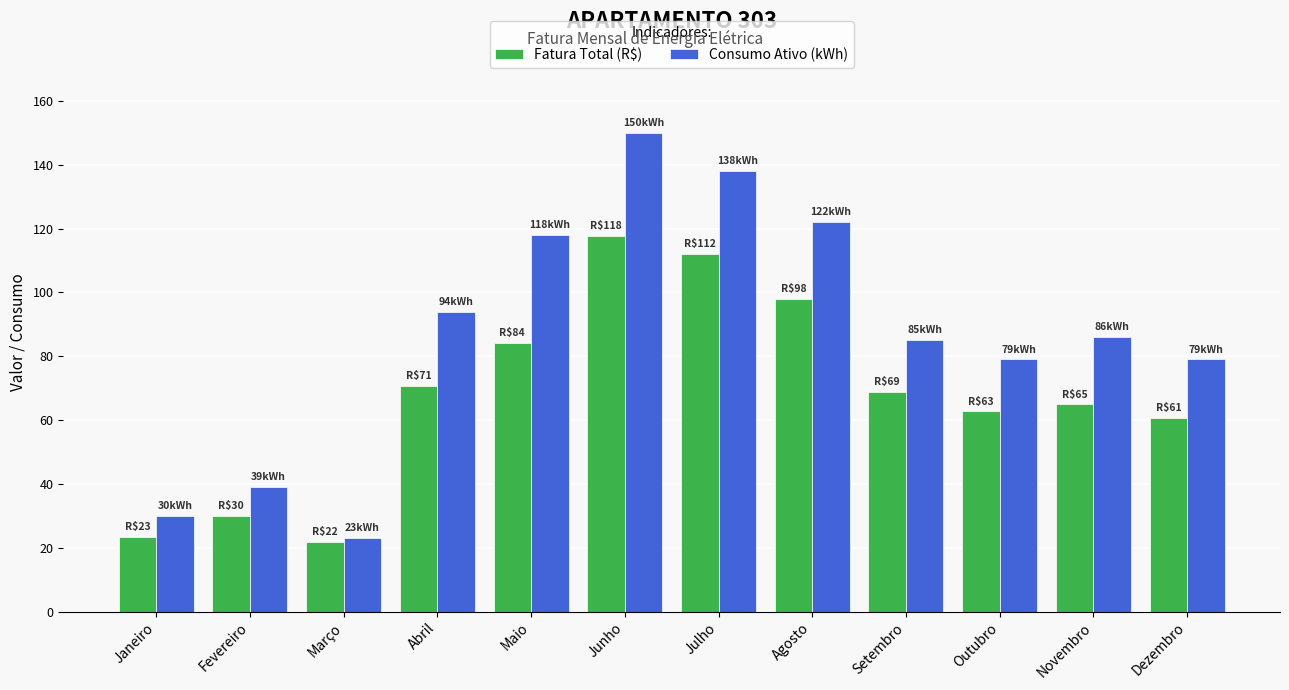

What is the label of the 2nd bar from the right?

Novembro